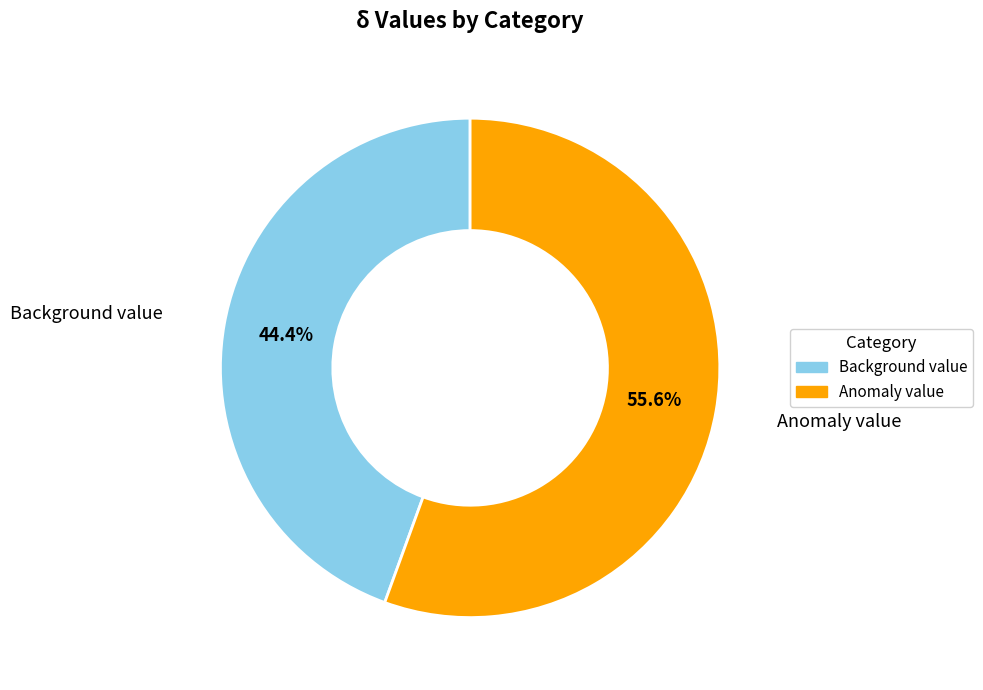

To the nearest percent, what is the combined percentage of Anomaly value and Background value?

100%